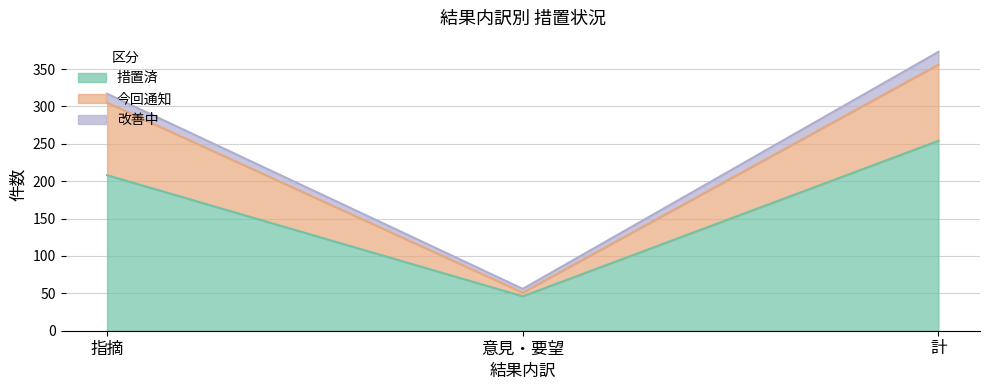

What position from the right is 計?

1